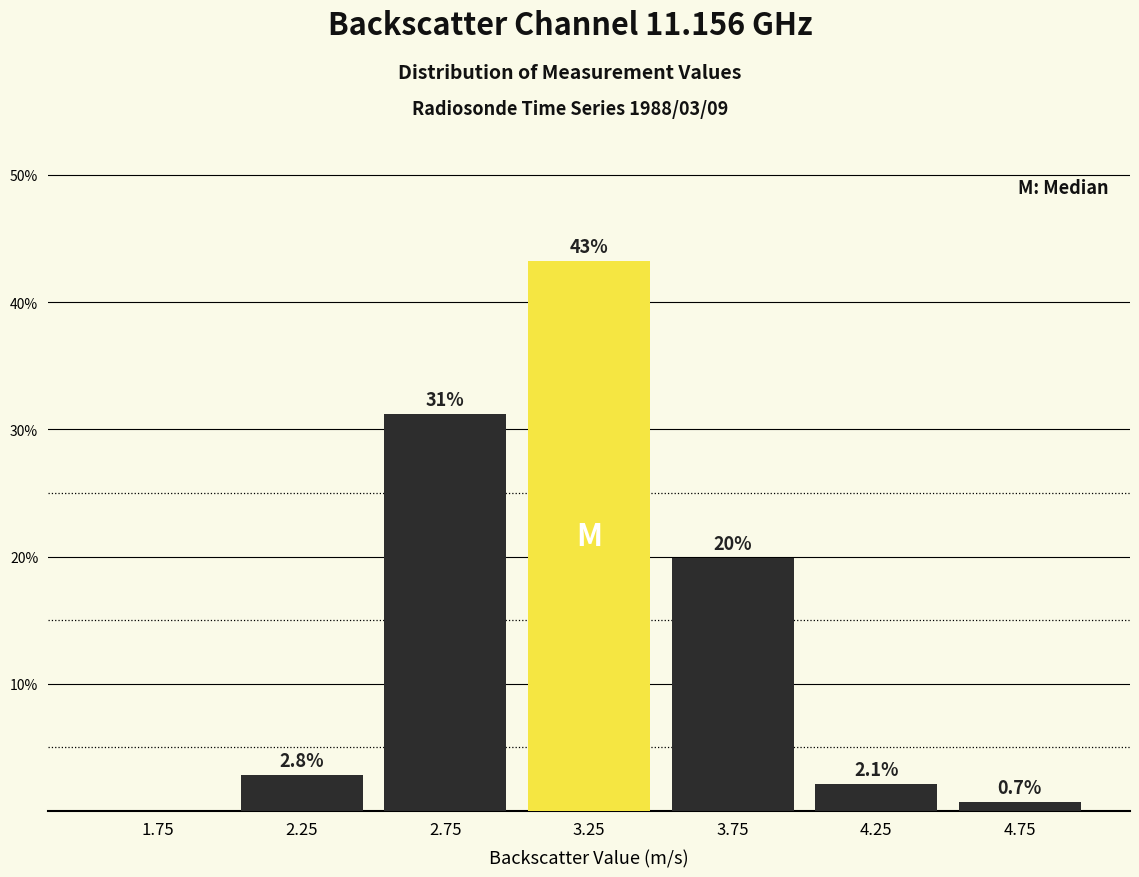

Over which range of the x-axis is the bar tallest?

3.0 to 3.5